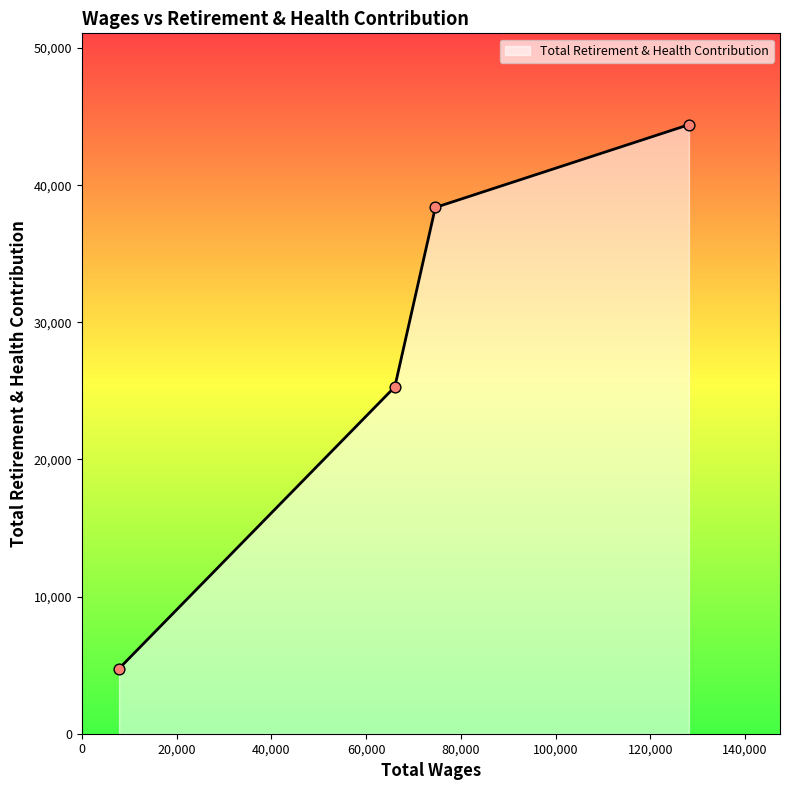

True or false: there are more than 0 points higher than both neighbors.

False